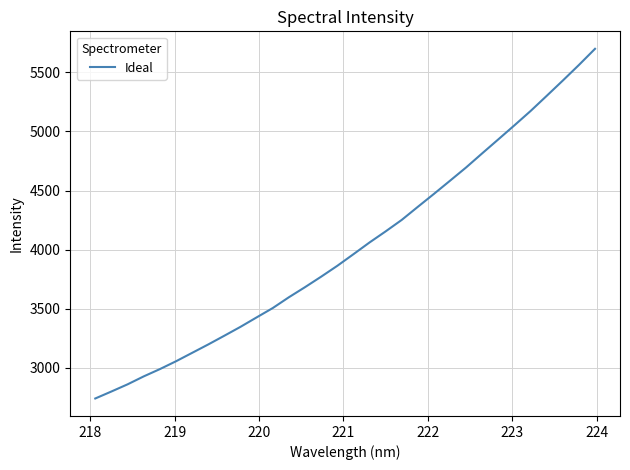

What is the greatest value displayed?

5699.5